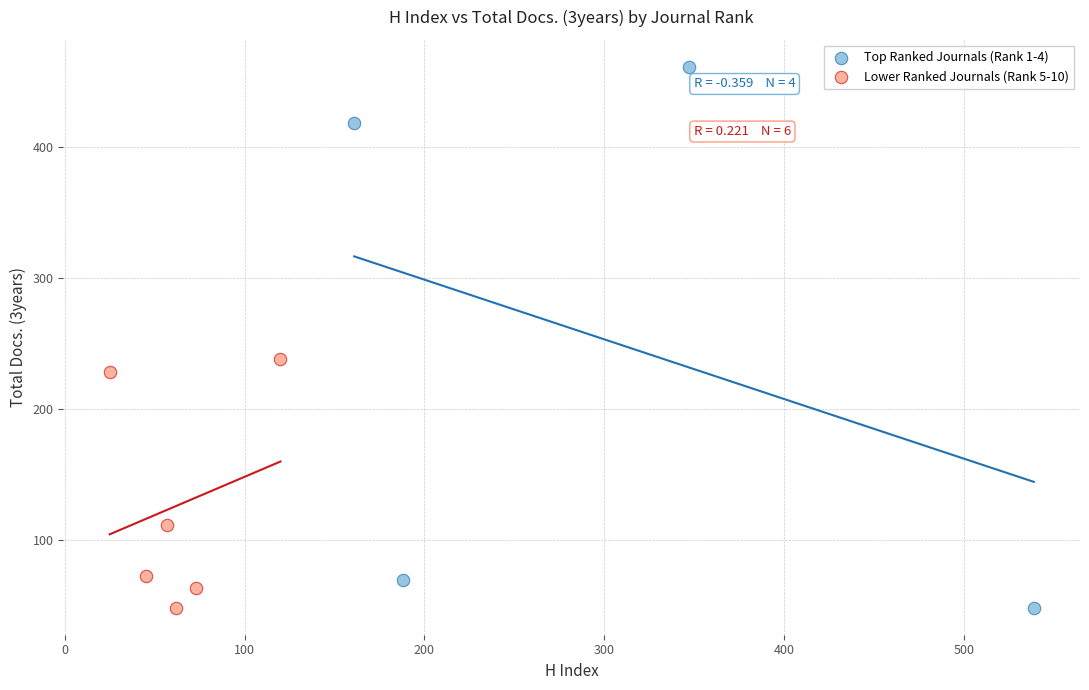

Which series has the widest spread of Y values?

Top Ranked Journals (Rank 1-4)